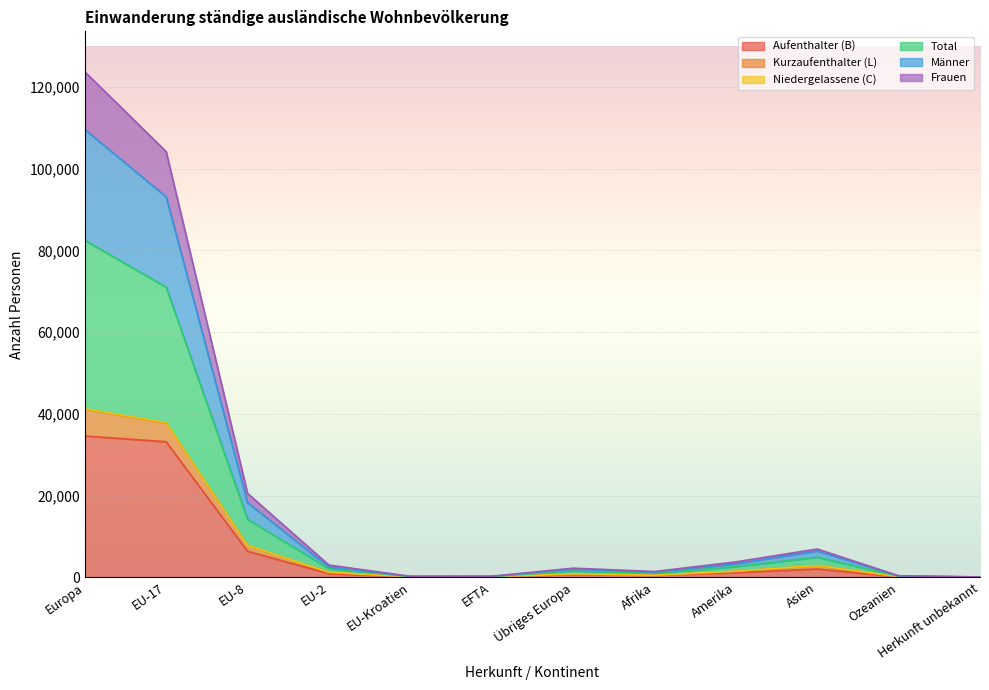

Read the Total value at Asien, to the nearest 10.

4900